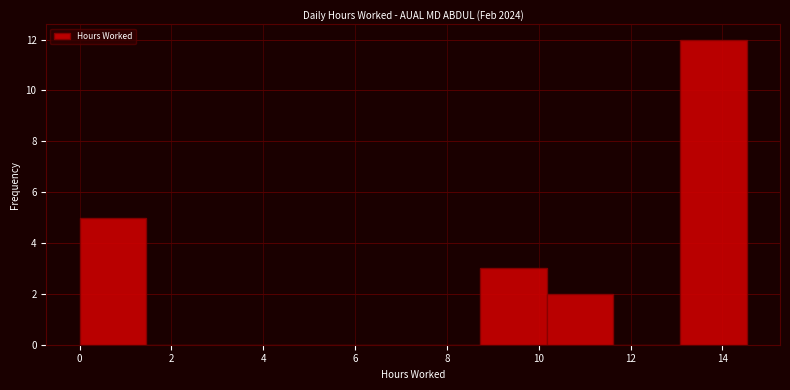

What is the height of the bar covering 10.2 to 11.6 on the x-axis? Neither the bar edges nor the heights are printed on the chart, so give them approximately, as read against the axes.

2